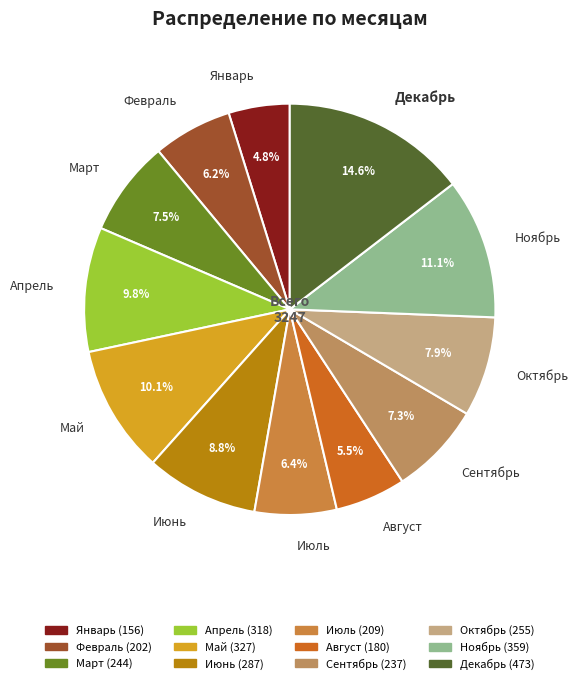

Do Март and Февраль together represent more than half of the pie?

No